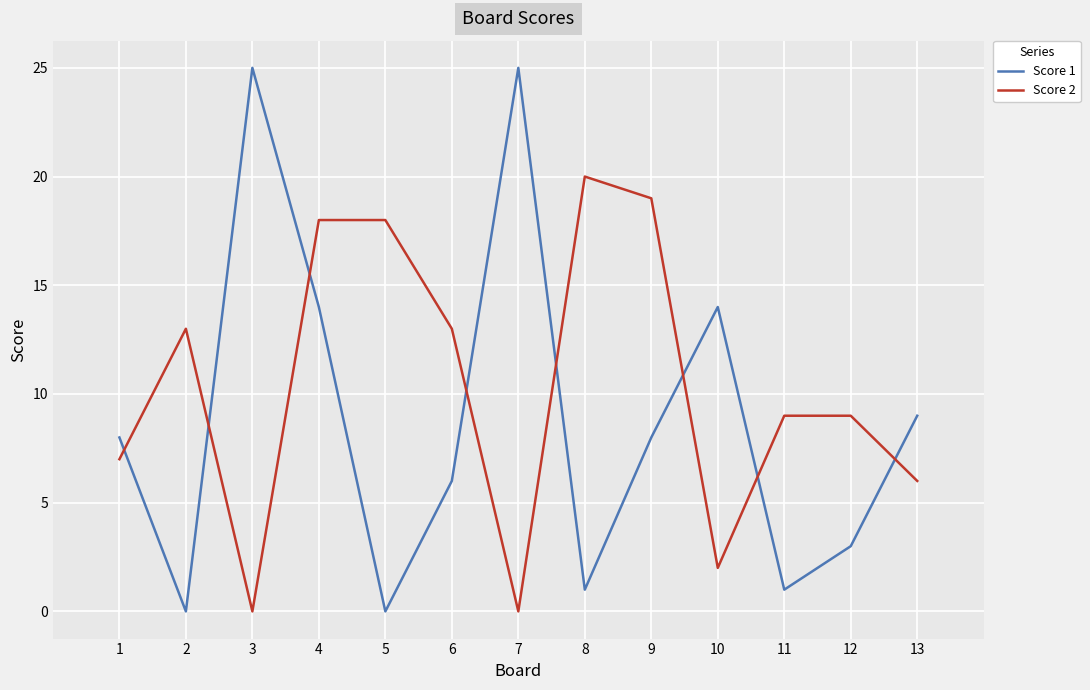

What is the total value across all series at 6?

19